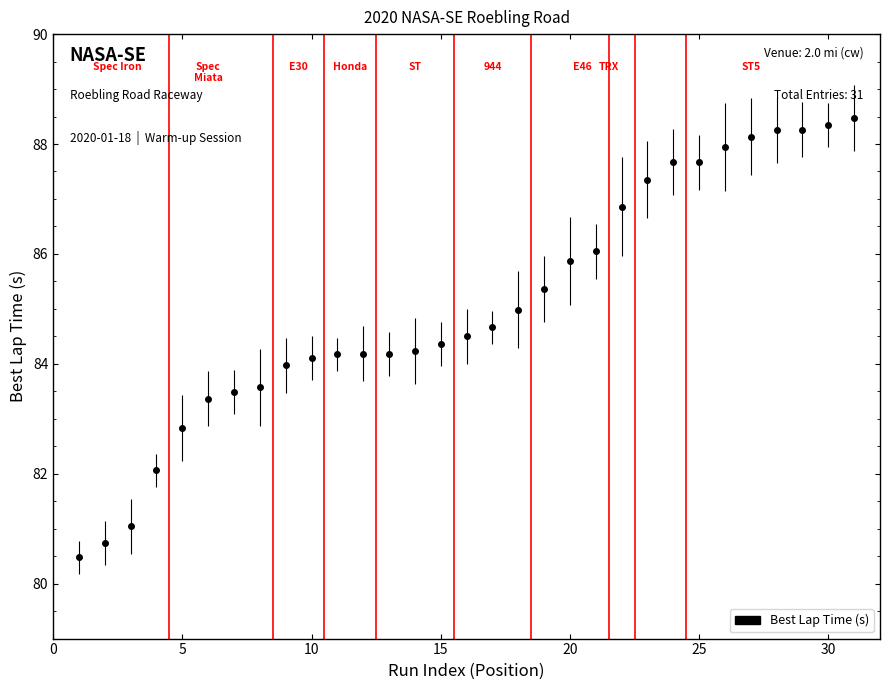

What is the smallest value displayed?

80.5